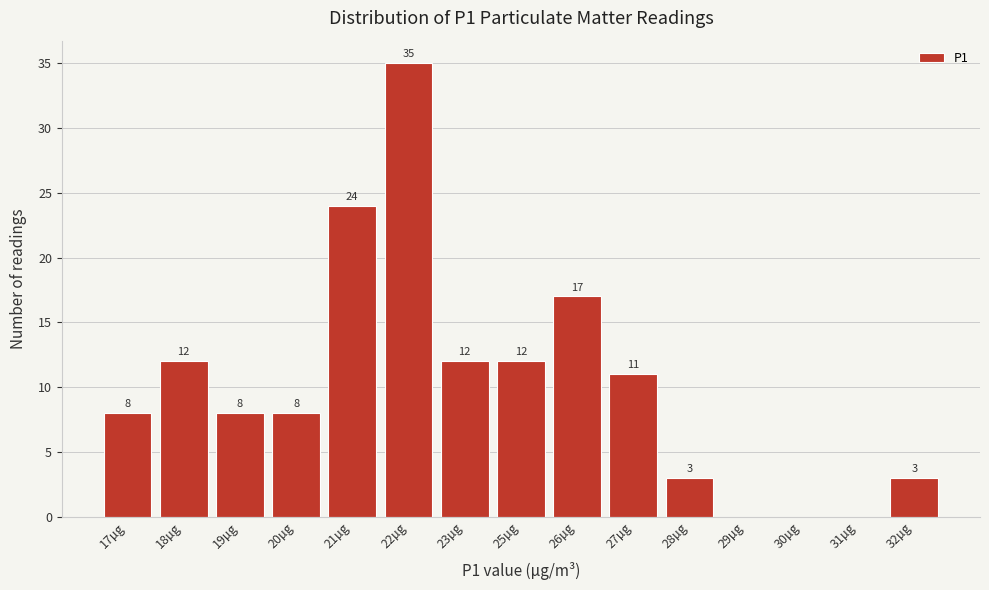

Reading left to right, what are all the values shown in this chart?

17µg=8	18µg=12	19µg=8	20µg=8	21µg=24	22µg=35	23µg=12	25µg=12	26µg=17	27µg=11	28µg=3	29µg=0	30µg=0	31µg=0	32µg=3